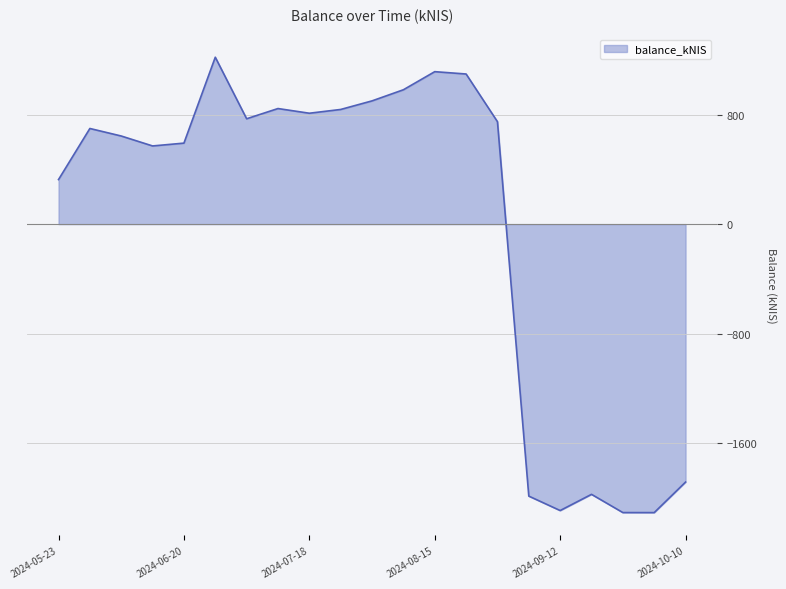

Rank the categories by value from lowest to highest.

2024-10-01, 2024-09-26, 2024-09-12, 2024-09-05, 2024-09-19, 2024-10-10, 2024-05-23, 2024-06-13, 2024-06-20, 2024-06-06, 2024-05-30, 2024-08-29, 2024-07-04, 2024-07-18, 2024-07-25, 2024-07-11, 2024-08-01, 2024-08-08, 2024-08-22, 2024-08-15, 2024-06-27